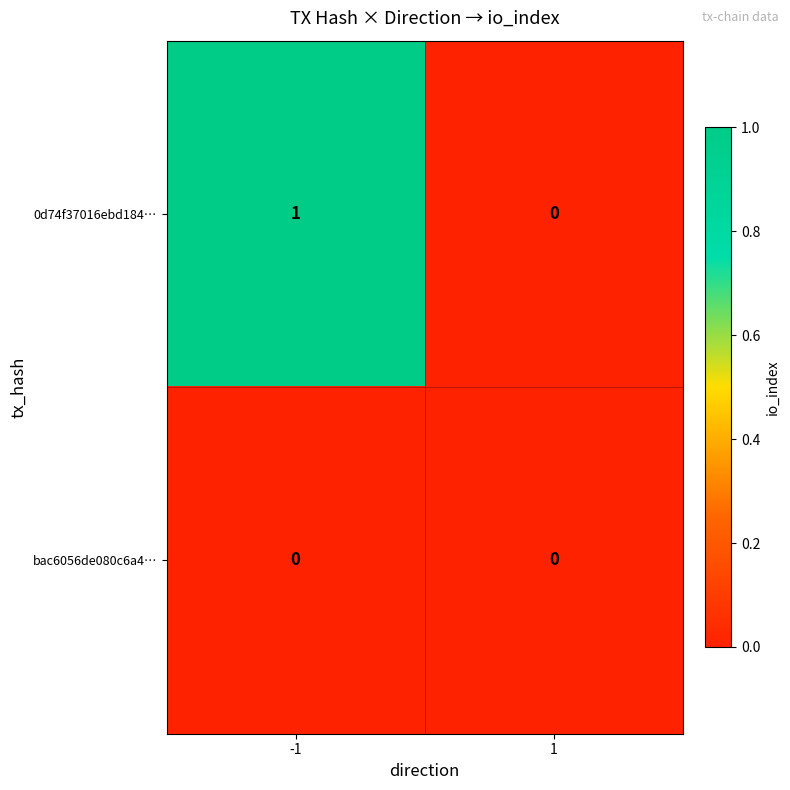

Which series has the largest range (max minus min)?

0d74f37016ebd184…